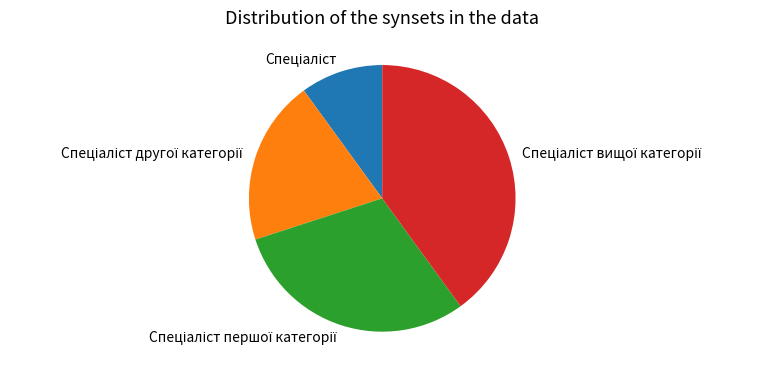

Is there any slice that represents more than half of the pie?

No